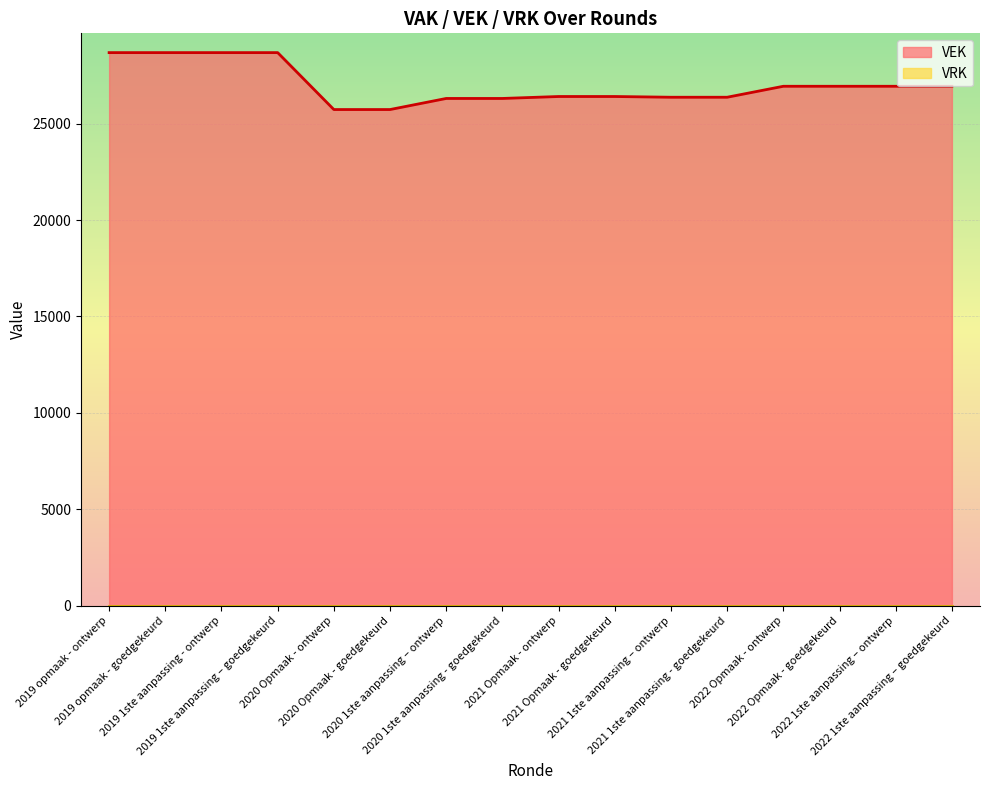

Between 2020 1ste aanpassing – ontwerp and 2019 opmaak - ontwerp, which is larger?

2019 opmaak - ontwerp